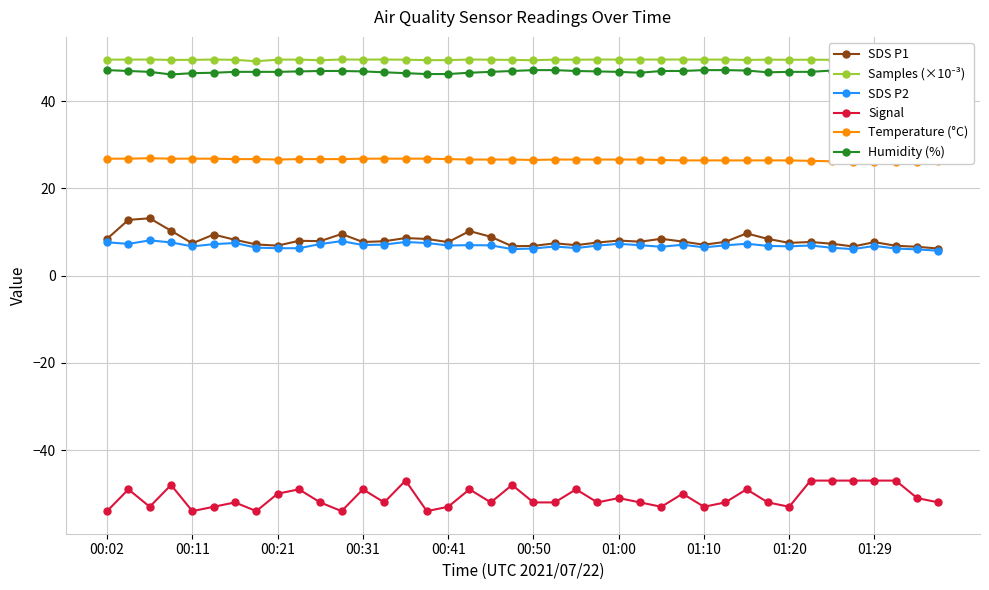

What is the highest value of the SDS P2 series?

8.1